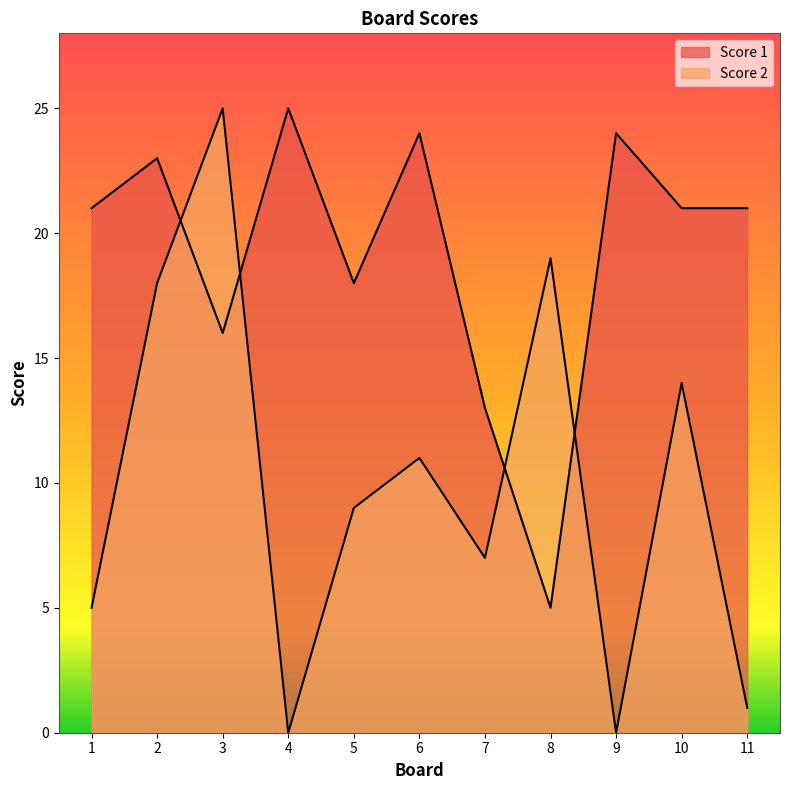

What is the spread (max minus min) of values at 5?

9